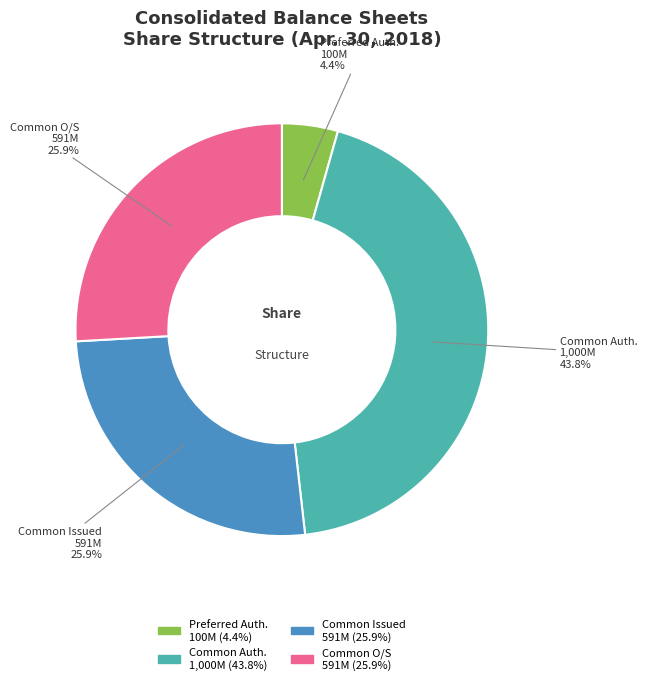

Approximately how many times larger is the value at Common Auth. 1,000M compared to Preferred Auth. 100M?

10.0